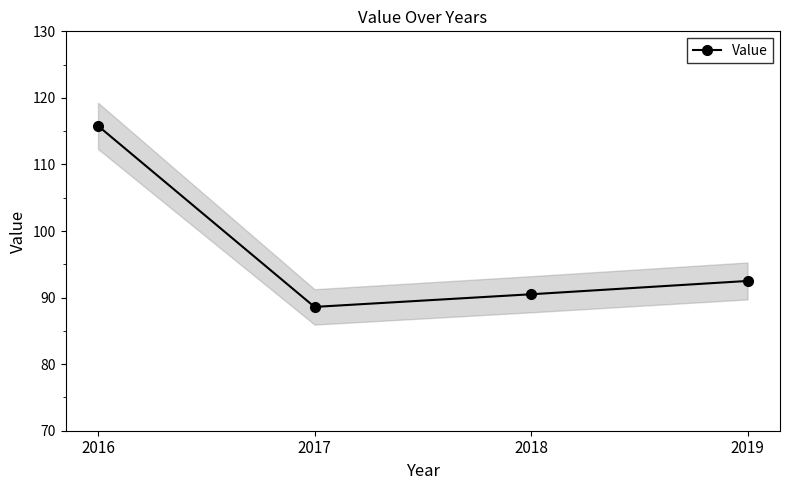

Between 2016 and 2017, which is larger?

2016